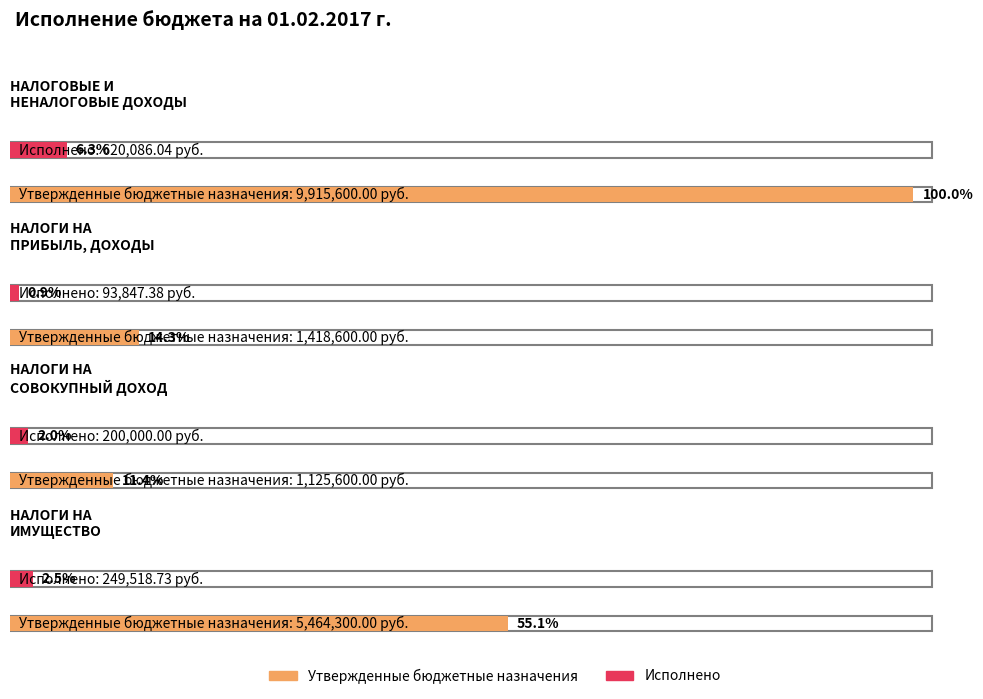

How many values in the Исполнено series are below 249518?

2